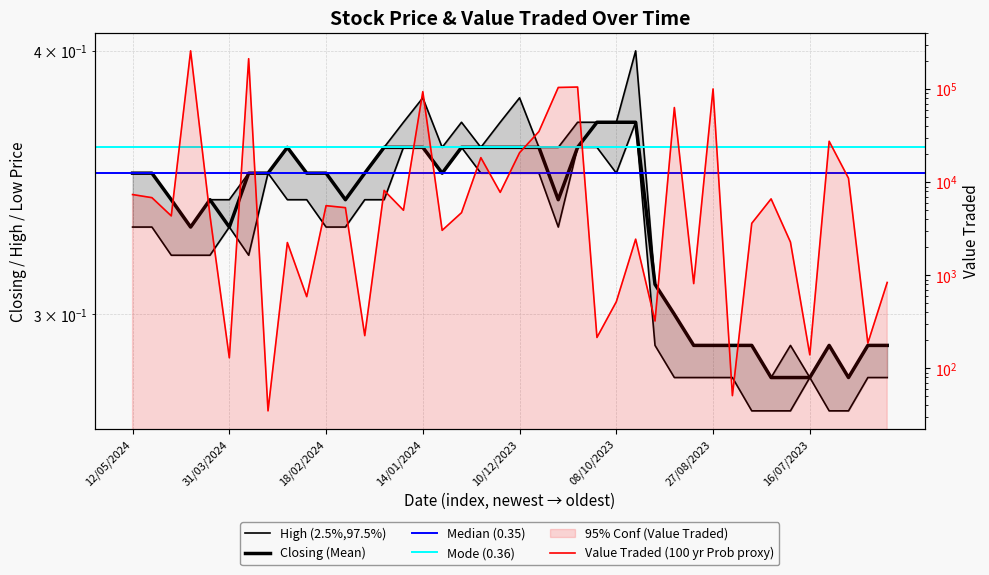

Reading left to right, extract all data points from this chart.

High: 12/05/2024=0.3	05/05/2024=0.3	21/04/2024=0.3	14/04/2024=0.3	07/04/2024=0.3	31/03/2024=0.3	17/03/2024=0.3	10/03/2024=0.3	03/03/2024=0.4	25/02/2024=0.3	18/02/2024=0.3	11/02/2024=0.3	04/02/2024=0.3	28/01/2024=0.4	21/01/2024=0.4	14/01/2024=0.4	07/01/2024=0.4	31/12/2023=0.4	24/12/2023=0.4	17/12/2023=0.4	10/12/2023=0.4	03/12/2023=0.4	26/11/2023=0.4	19/11/2023=0.4	15/10/2023=0.4	08/10/2023=0.4	01/10/2023=0.4	17/09/2023=0.3	10/09/2023=0.3	03/09/2023=0.3	27/08/2023=0.3	13/08/2023=0.3	06/08/2023=0.3	30/07/2023=0.3	23/07/2023=0.3	16/07/2023=0.3	02/07/2023=0.3	18/06/2023=0.3	11/06/2023=0.3	04/06/2023=0.3
Low: 12/05/2024=0.3	05/05/2024=0.3	21/04/2024=0.3	14/04/2024=0.3	07/04/2024=0.3	31/03/2024=0.3	17/03/2024=0.3	10/03/2024=0.3	03/03/2024=0.3	25/02/2024=0.3	18/02/2024=0.3	11/02/2024=0.3	04/02/2024=0.3	28/01/2024=0.3	21/01/2024=0.4	14/01/2024=0.4	07/01/2024=0.3	31/12/2023=0.4	24/12/2023=0.3	17/12/2023=0.3	10/12/2023=0.3	03/12/2023=0.3	26/11/2023=0.3	19/11/2023=0.4	15/10/2023=0.4	08/10/2023=0.3	01/10/2023=0.4	17/09/2023=0.3	10/09/2023=0.3	03/09/2023=0.3	27/08/2023=0.3	13/08/2023=0.3	06/08/2023=0.3	30/07/2023=0.3	23/07/2023=0.3	16/07/2023=0.3	02/07/2023=0.3	18/06/2023=0.3	11/06/2023=0.3	04/06/2023=0.3
Closing: 12/05/2024=0.3	05/05/2024=0.3	21/04/2024=0.3	14/04/2024=0.3	07/04/2024=0.3	31/03/2024=0.3	17/03/2024=0.3	10/03/2024=0.3	03/03/2024=0.4	25/02/2024=0.3	18/02/2024=0.3	11/02/2024=0.3	04/02/2024=0.3	28/01/2024=0.4	21/01/2024=0.4	14/01/2024=0.4	07/01/2024=0.3	31/12/2023=0.4	24/12/2023=0.4	17/12/2023=0.4	10/12/2023=0.4	03/12/2023=0.4	26/11/2023=0.3	19/11/2023=0.4	15/10/2023=0.4	08/10/2023=0.4	01/10/2023=0.4	17/09/2023=0.3	10/09/2023=0.3	03/09/2023=0.3	27/08/2023=0.3	13/08/2023=0.3	06/08/2023=0.3	30/07/2023=0.3	23/07/2023=0.3	16/07/2023=0.3	02/07/2023=0.3	18/06/2023=0.3	11/06/2023=0.3	04/06/2023=0.3
Value Traded: 12/05/2024=7376.0	05/05/2024=6829.0	21/04/2024=4351.0	14/04/2024=258010.0	07/04/2024=4390.0	31/03/2024=130.0	17/03/2024=212492.0	10/03/2024=35.0	03/03/2024=2251.0	25/02/2024=590.0	18/02/2024=5604.0	11/02/2024=5332.0	04/02/2024=225.0	28/01/2024=8172.0	21/01/2024=5003.0	14/01/2024=94075.0	07/01/2024=3044.0	31/12/2023=4709.0	24/12/2023=18377.0	17/12/2023=7785.0	10/12/2023=20766.0	03/12/2023=35052.0	26/11/2023=104315.0	19/11/2023=105395.0	15/10/2023=215.0	08/10/2023=520.0	01/10/2023=2446.0	17/09/2023=323.0	10/09/2023=63470.0	03/09/2023=815.0	27/08/2023=100538.0	13/08/2023=51.0	06/08/2023=3620.0	30/07/2023=6629.0	23/07/2023=2277.0	16/07/2023=140.0	02/07/2023=27557.0	18/06/2023=11045.0	11/06/2023=187.0	04/06/2023=838.0